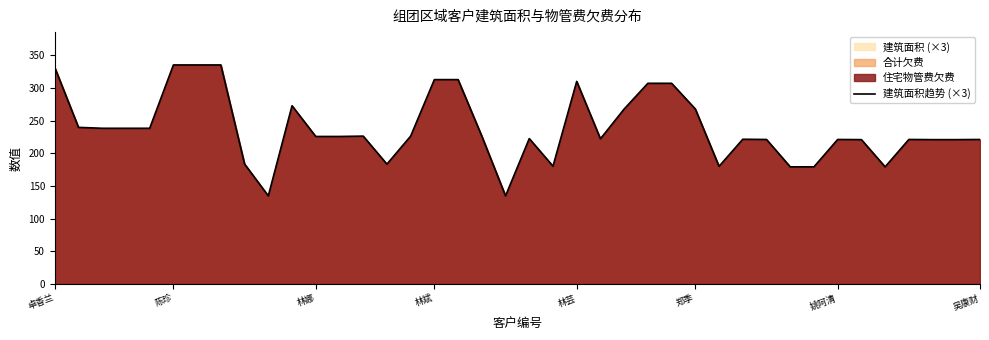

True or false: the data has more than 1 interior local peaks.

True